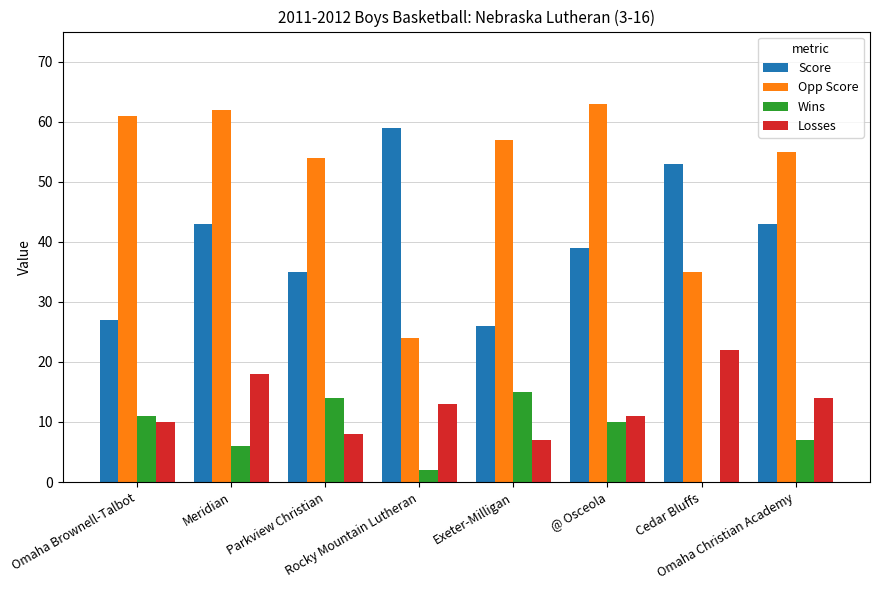

Where is Losses nearest to the value 14?

Omaha Christian Academy